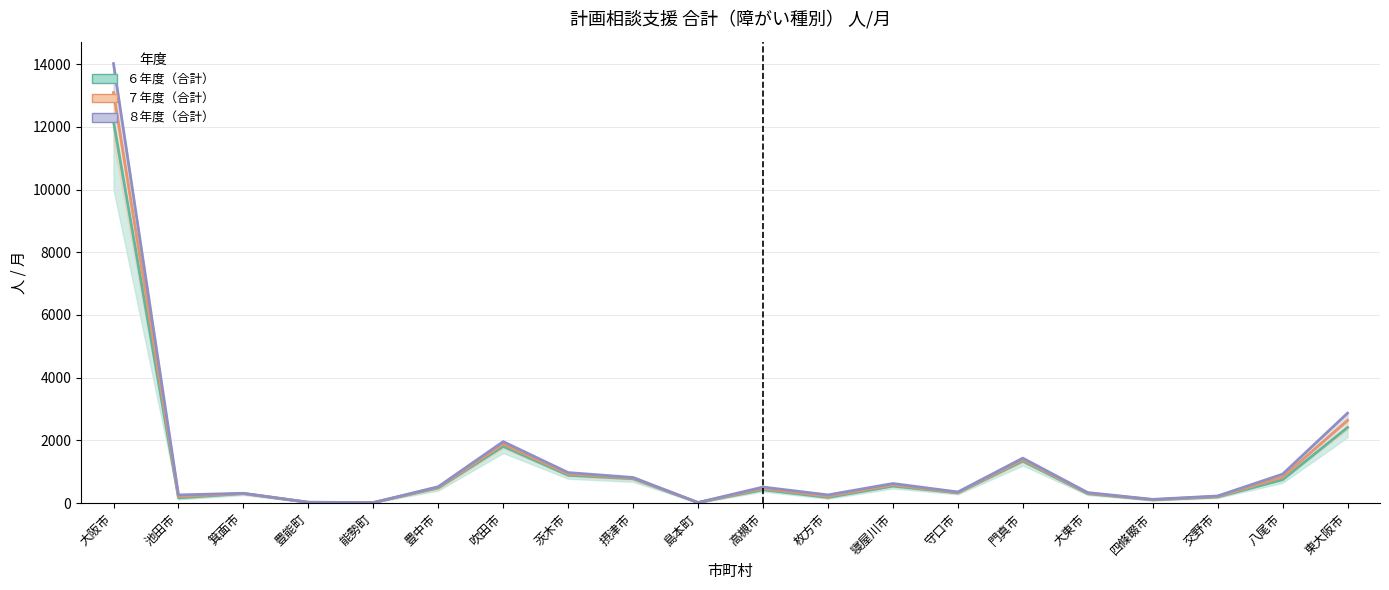

What is the value of the ７年度（合計） point at the 19th from the left?

830